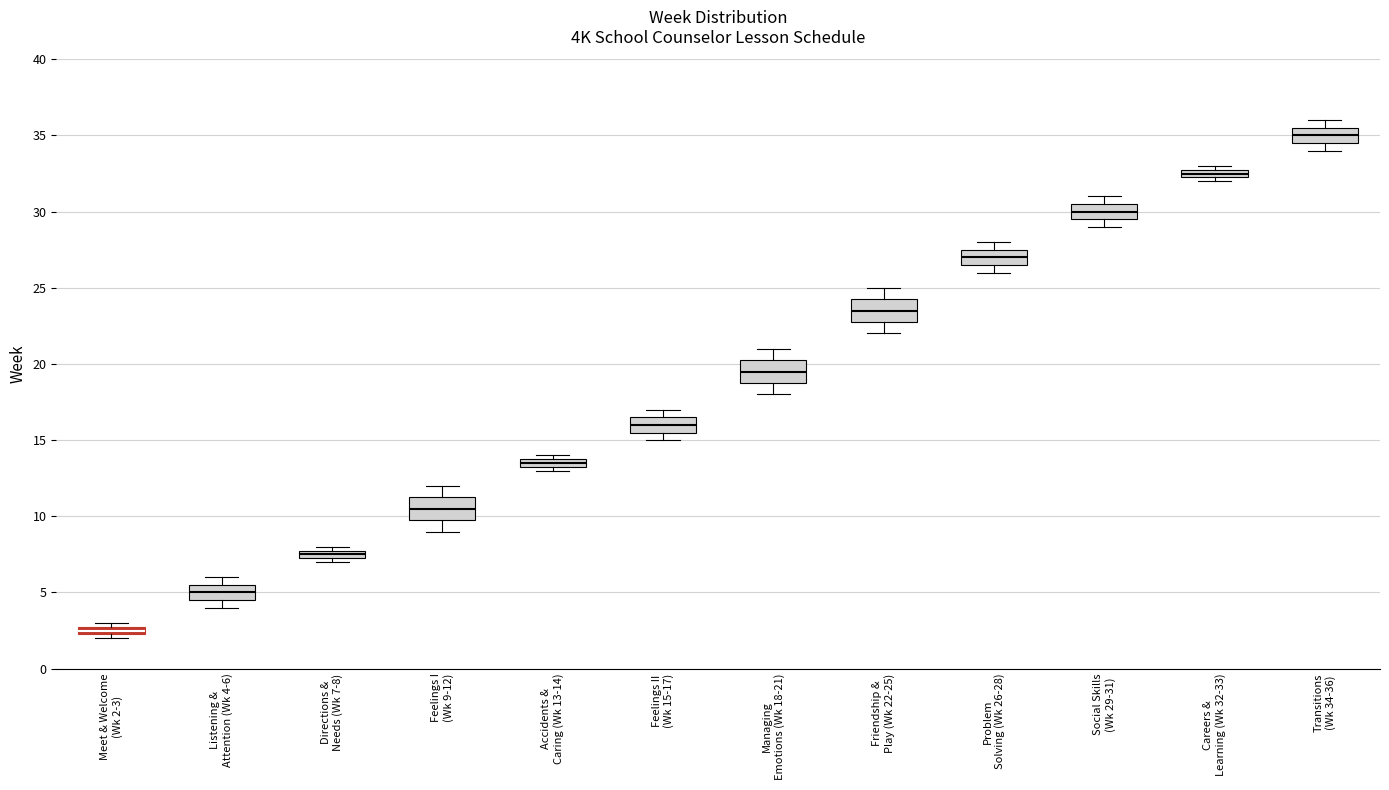

Where is the lower edge of the box for Meet & Welcome (Wk 2-3) on the y-axis? The values are not printed on the chart, so give them approximately, as read against the axis.

2.5